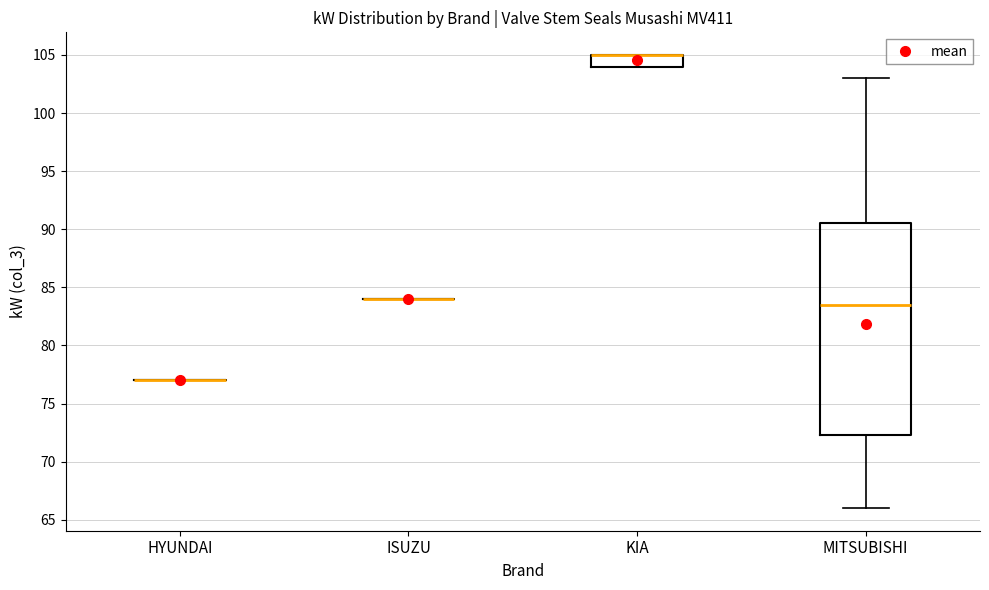

Reading left to right, read every box against the y-axis: the position of its median line, the range the box covers, and the ends of its whiskers. The values are not printed on the chart, so give them approximately, as read against the axis.

HYUNDAI: box collapsed to a line at 77.0, whiskers 77.0 to 77.0
ISUZU: box collapsed to a line at 84.0, whiskers 84.0 to 84.0
KIA: median 105.0 (drawn on the box's upper edge), box 104.0 to 105.0, whiskers 104.0 to 105.0
MITSUBISHI: median 83.5, box 72.5 to 90.5, whiskers 66.0 to 103.0